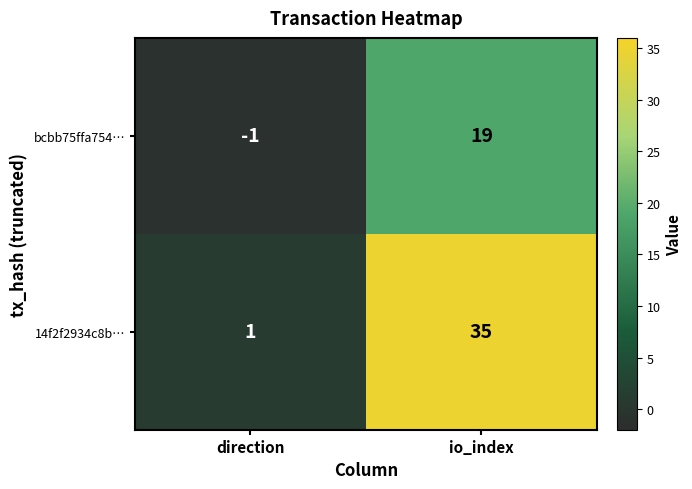

At direction, list the series in order from largest to smallest.

14f2f2934c8b…, bcbb75ffa754…